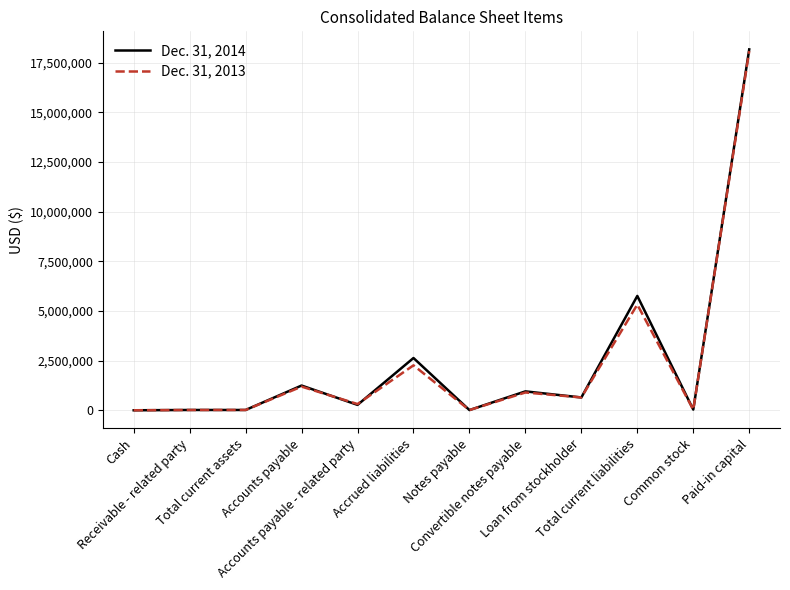

What is the greatest value displayed?

18160622